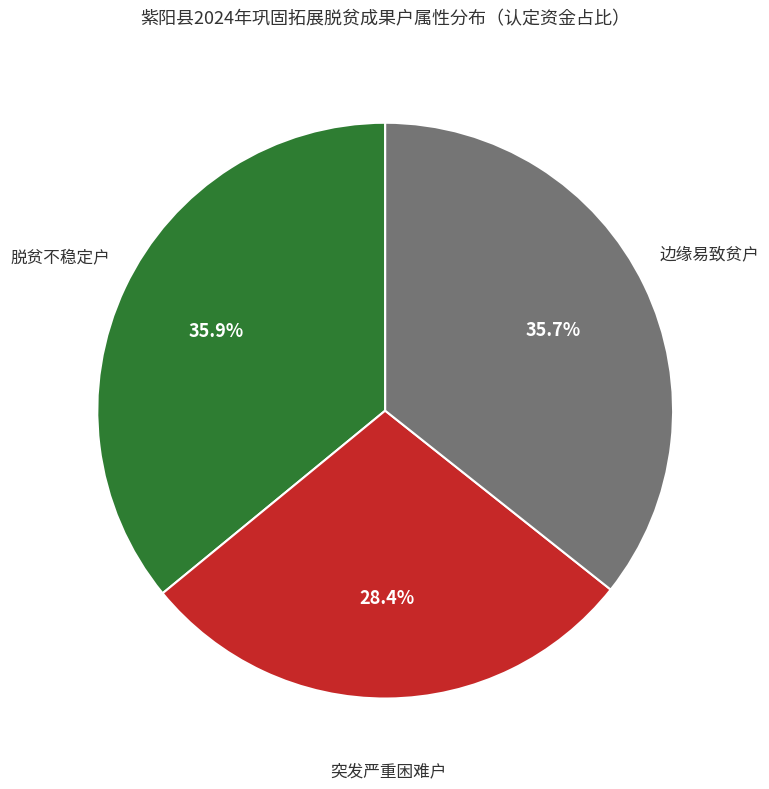

Is there a majority slice in this chart?

No